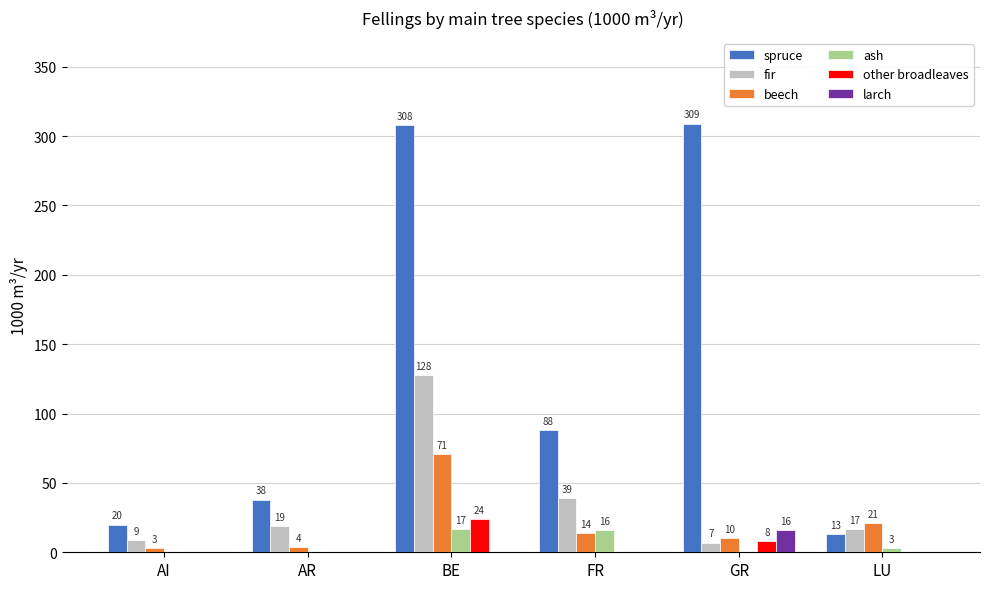

At which label is ash closest to 8?

LU